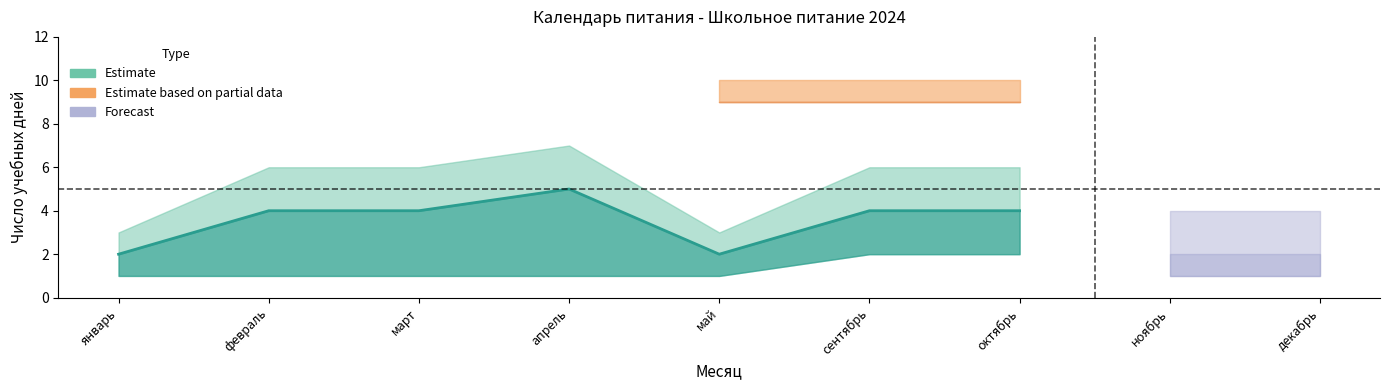

What is the total value across all series at октябрь?

40